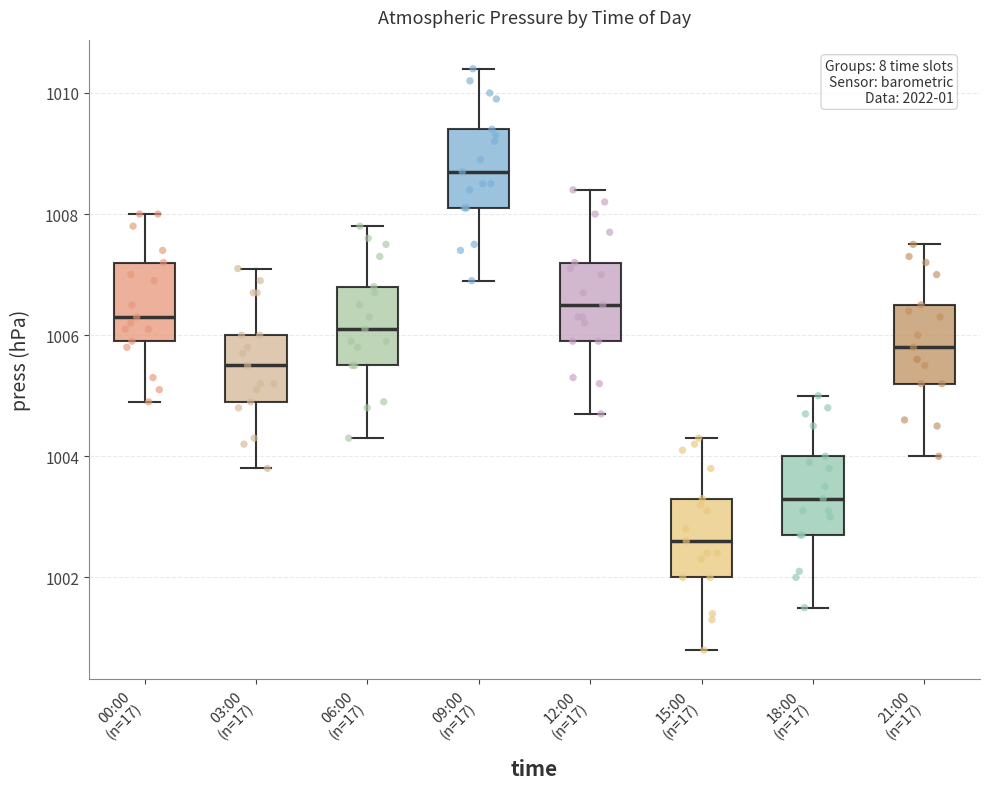

Reading left to right, read every box against the y-axis: the position of its median line, the range the box covers, and the ends of its whiskers. The values are not printed on the chart, so give them approximately, as read against the axis.

00:00 (n=17): median 1006.4, box 1006.0 to 1007.2, whiskers 1005.0 to 1008.0
03:00 (n=17): median 1005.6, box 1005.0 to 1006.0, whiskers 1003.8 to 1007.2
06:00 (n=17): median 1006.2, box 1005.6 to 1006.8, whiskers 1004.4 to 1007.8
09:00 (n=17): median 1008.8, box 1008.2 to 1009.4, whiskers 1007.0 to 1010.4
12:00 (n=17): median 1006.6, box 1006.0 to 1007.2, whiskers 1004.8 to 1008.4
15:00 (n=17): median 1002.6, box 1002.0 to 1003.4, whiskers 1000.8 to 1004.4
18:00 (n=17): median 1003.4, box 1002.8 to 1004.0, whiskers 1001.6 to 1005.0
21:00 (n=17): median 1005.8, box 1005.2 to 1006.6, whiskers 1004.0 to 1007.6